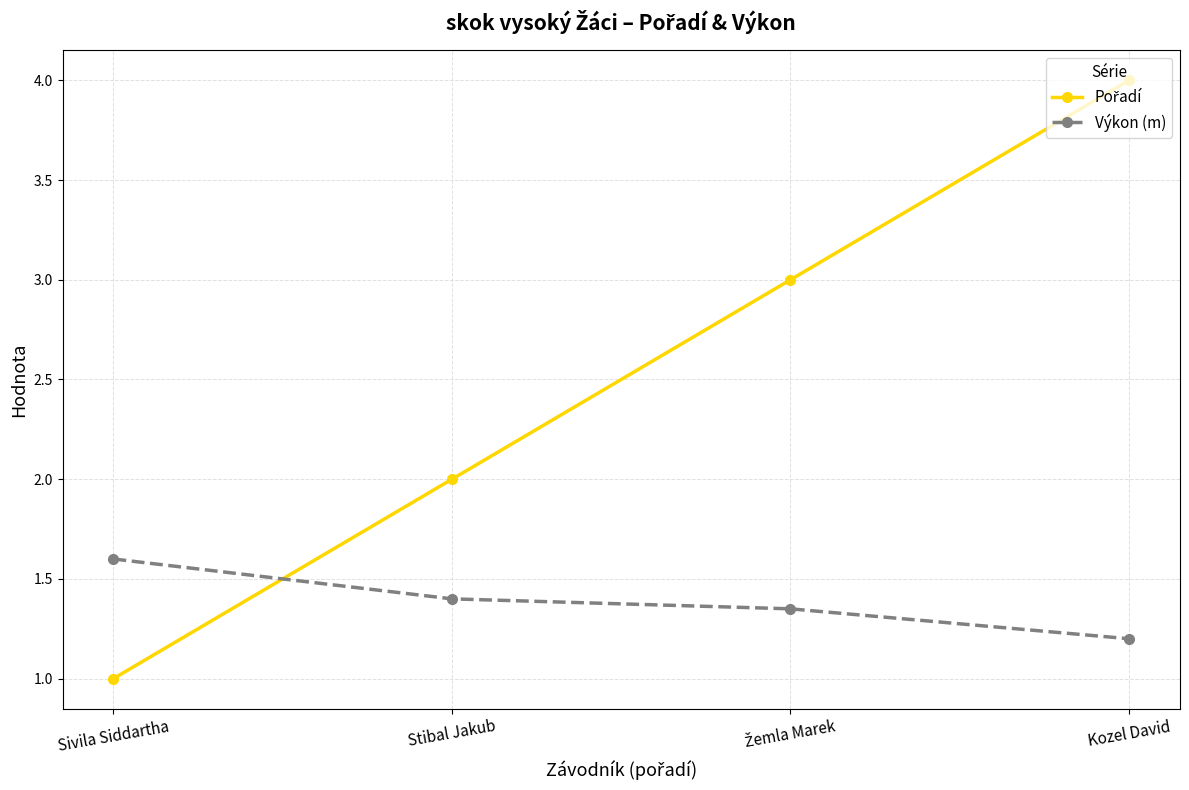

What is the label of the 4th point from the right?

Sivila Siddartha